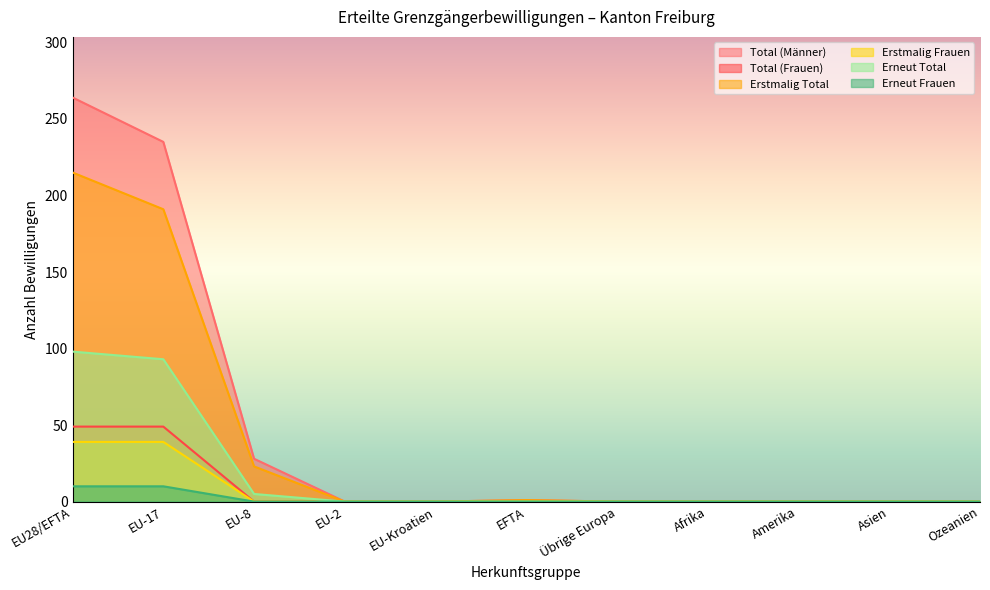

Which category has the lowest value in the Erneut Total series?

EU-2